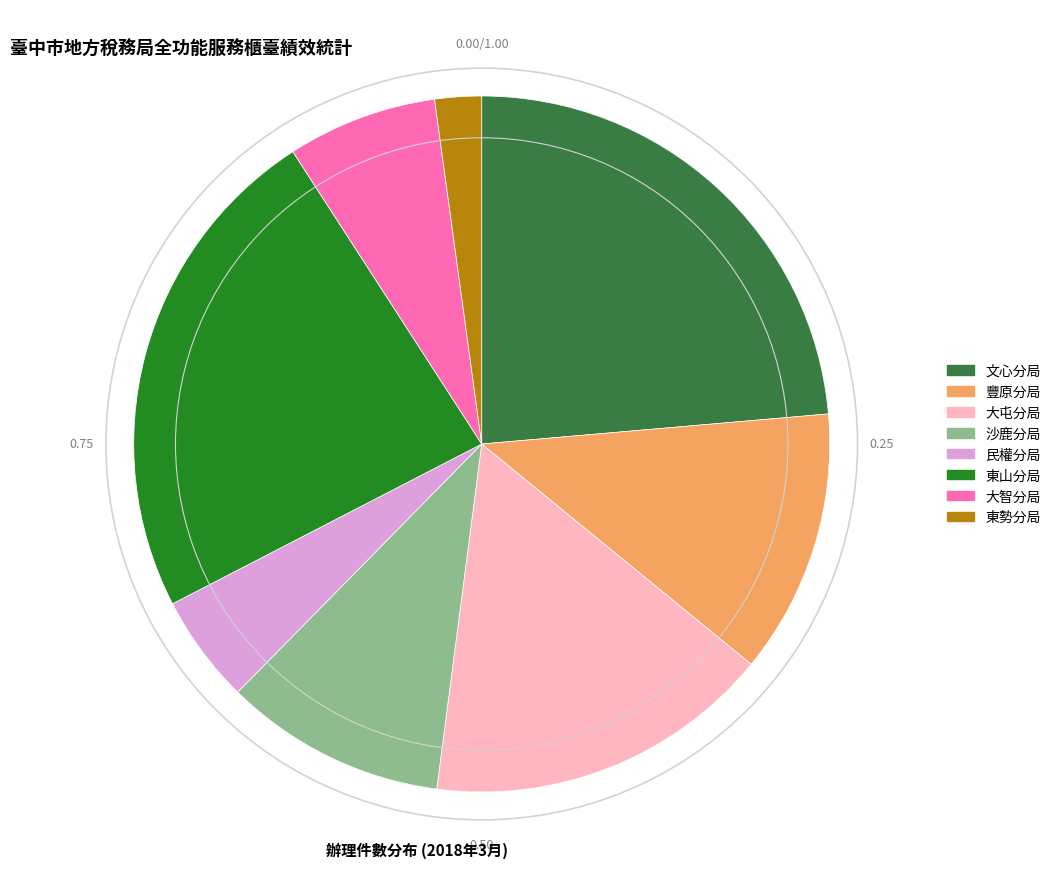

Is the sum of 東勢分局 and 豐原分局 greater than half?

No